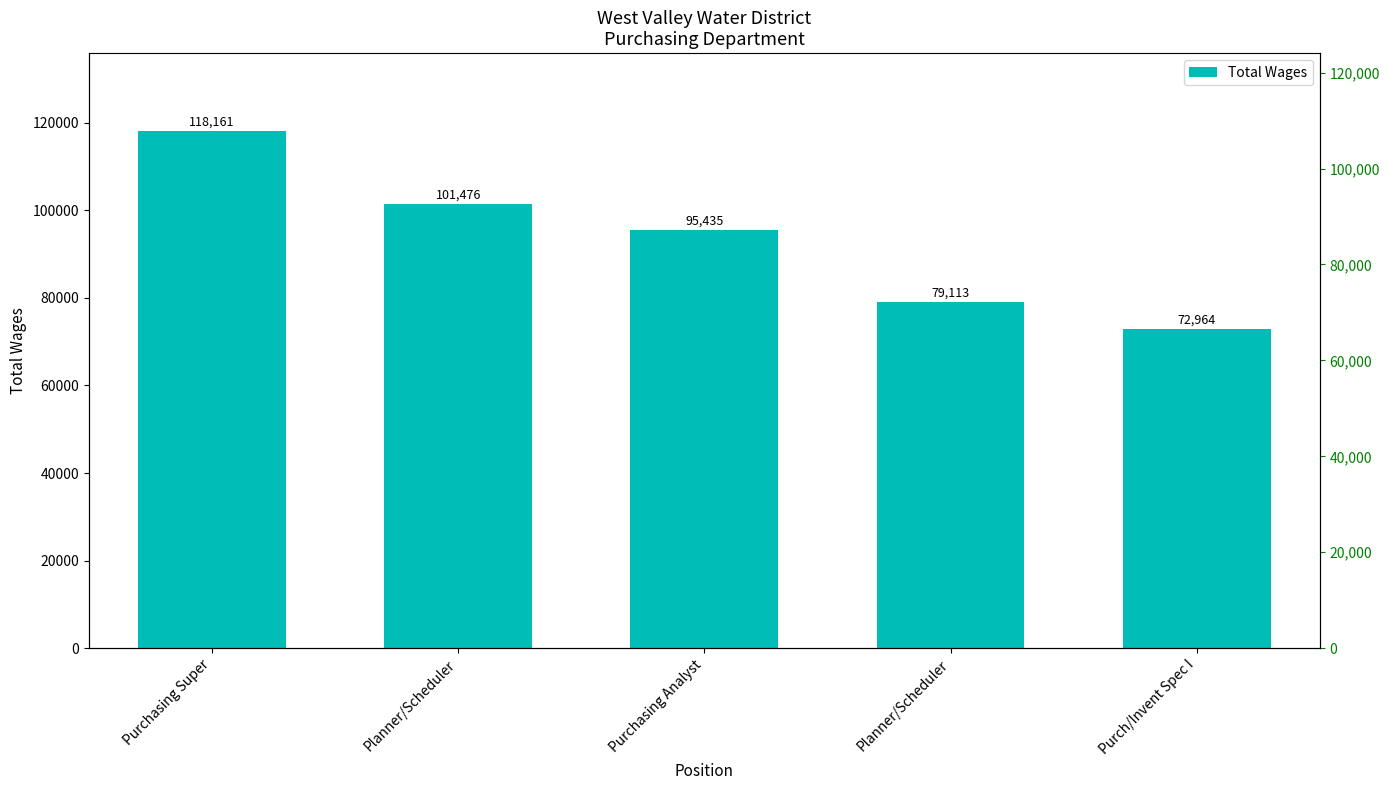

What is the approximate value at Purch/Invent Spec I, to the nearest 100?

73000